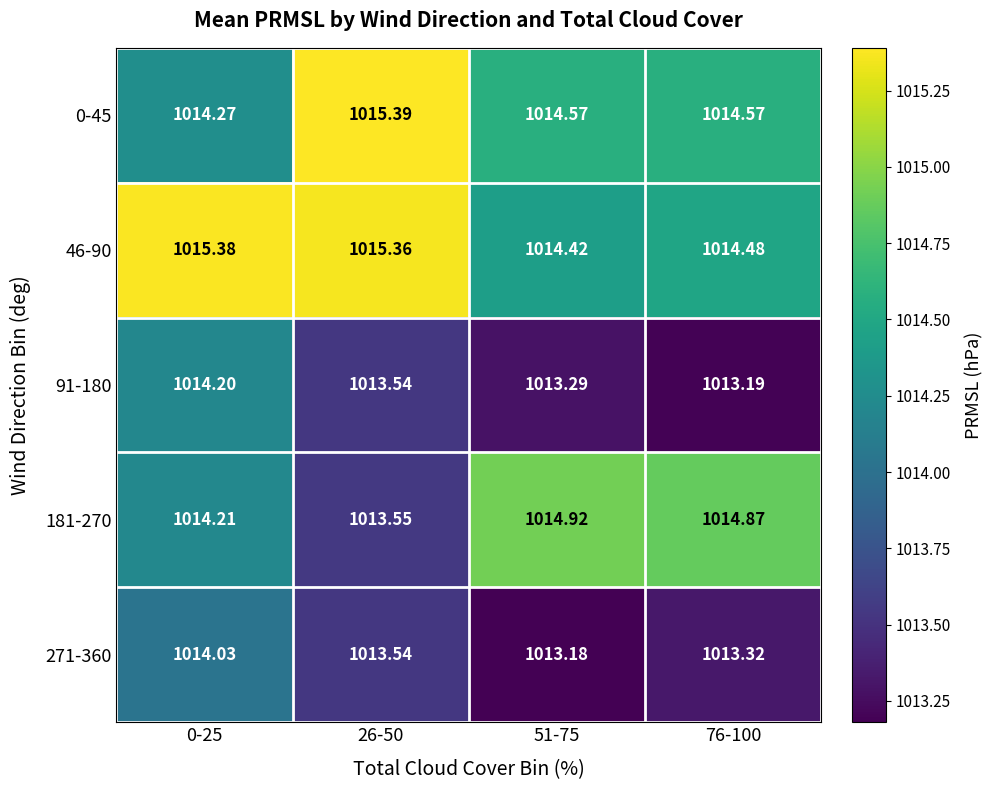

Which has a higher value, 76-100 or 51-75?

76-100